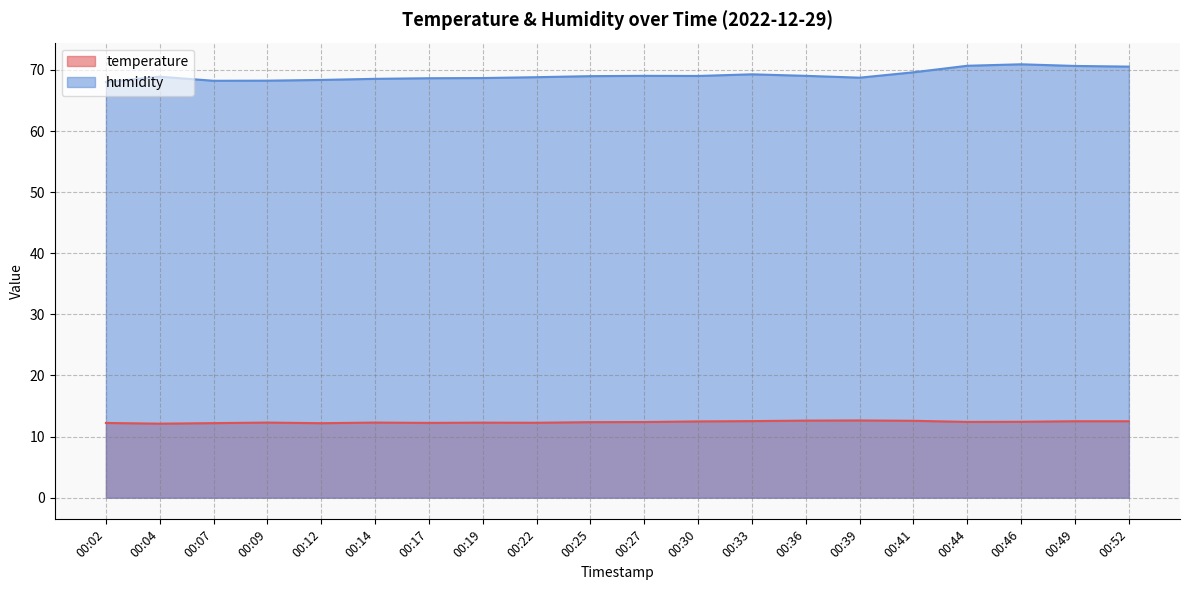

Does the chart display data point markers on the line(s)?

No